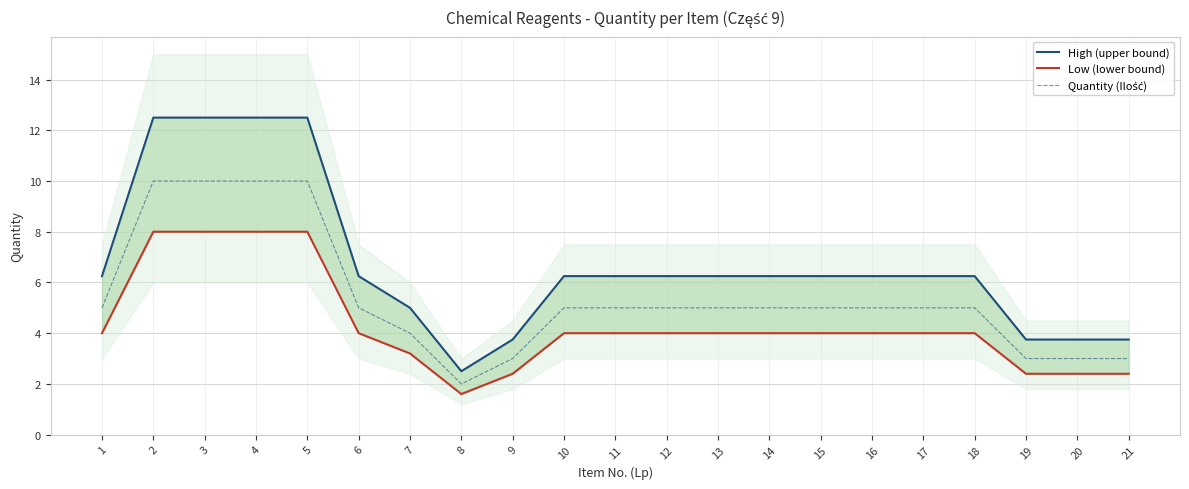

Is it true that High (upper bound) equals 3.9 at 11?

False